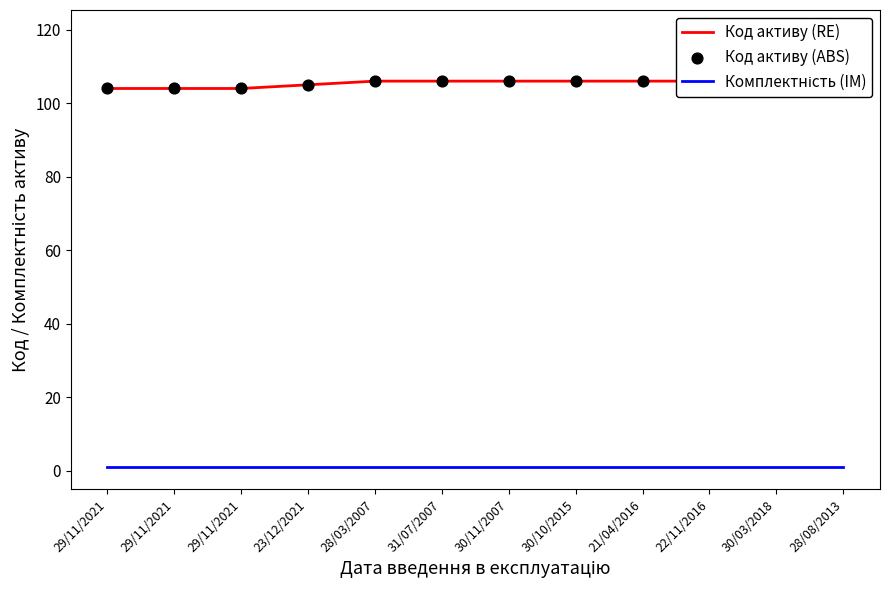

What is the total value across all series at 28/08/2013?

219